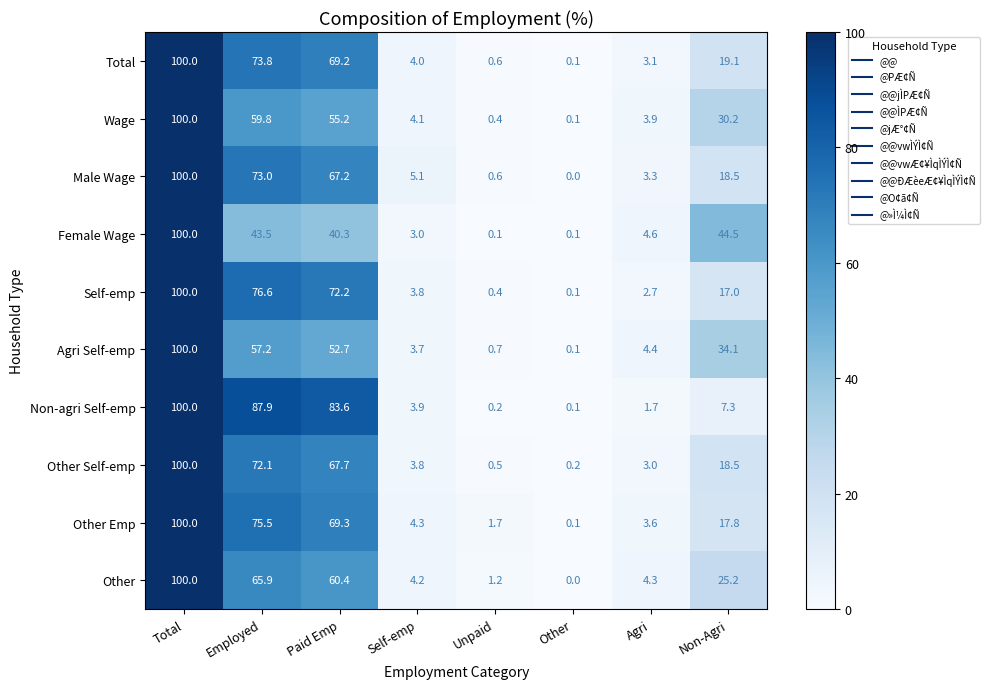

Where does the Other series first go above 25?

Total